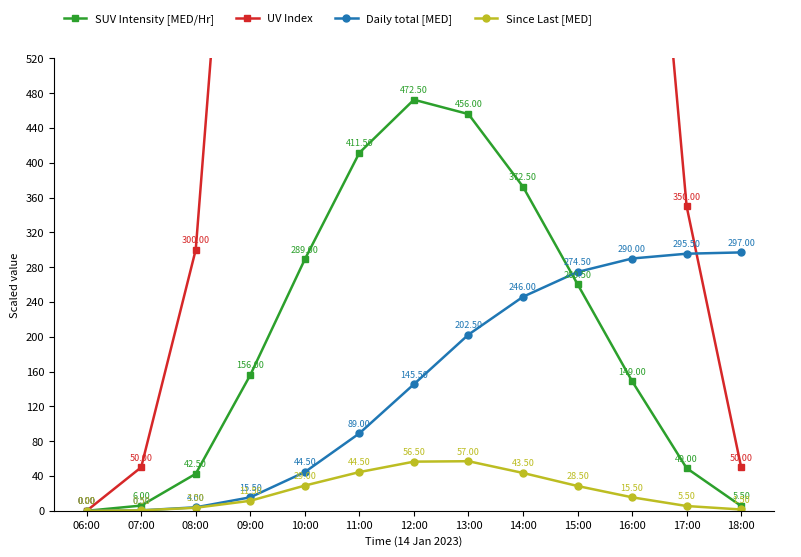

Rank the categories by Since Last [MED] value from lowest to highest.

06:00, 07:00, 18:00, 08:00, 17:00, 09:00, 16:00, 15:00, 10:00, 14:00, 11:00, 12:00, 13:00